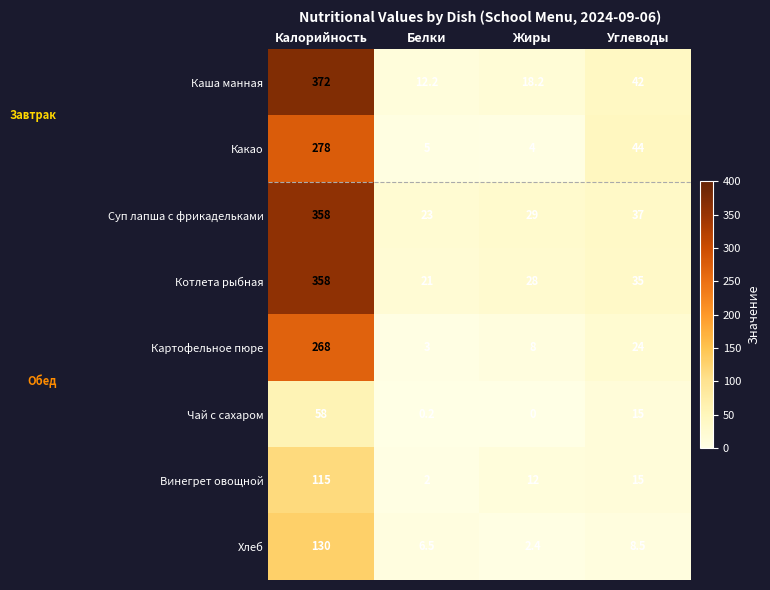

The value of Котлета рыбная at Белки is 11.4. True or false?

False